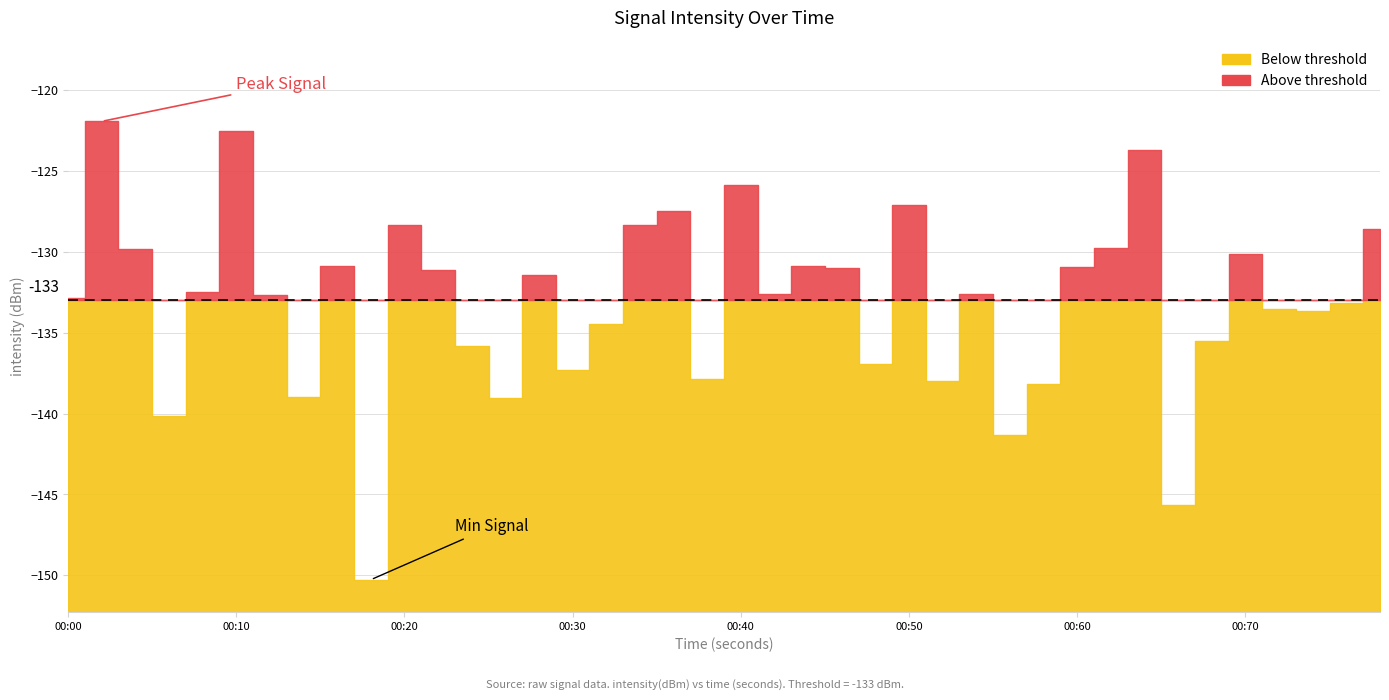

Rank the categories by value from lowest to highest.

9, 33, 28, 3, 13, 7, 29, 26, 19, 15, 24, 12, 34, 16, 37, 36, 38, 0, 6, 27, 21, 4, 14, 11, 23, 30, 8, 22, 35, 2, 31, 39, 10, 17, 18, 25, 20, 32, 5, 1